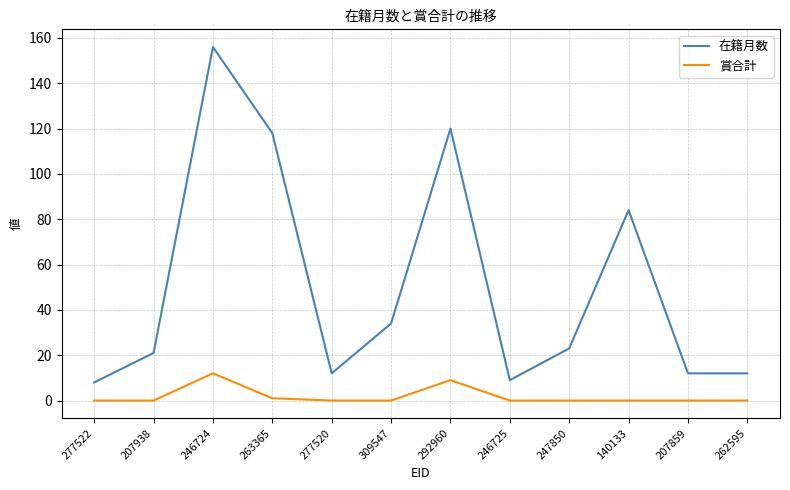

True or false: 在籍月数 and 賞合計 intersect in this chart.

False